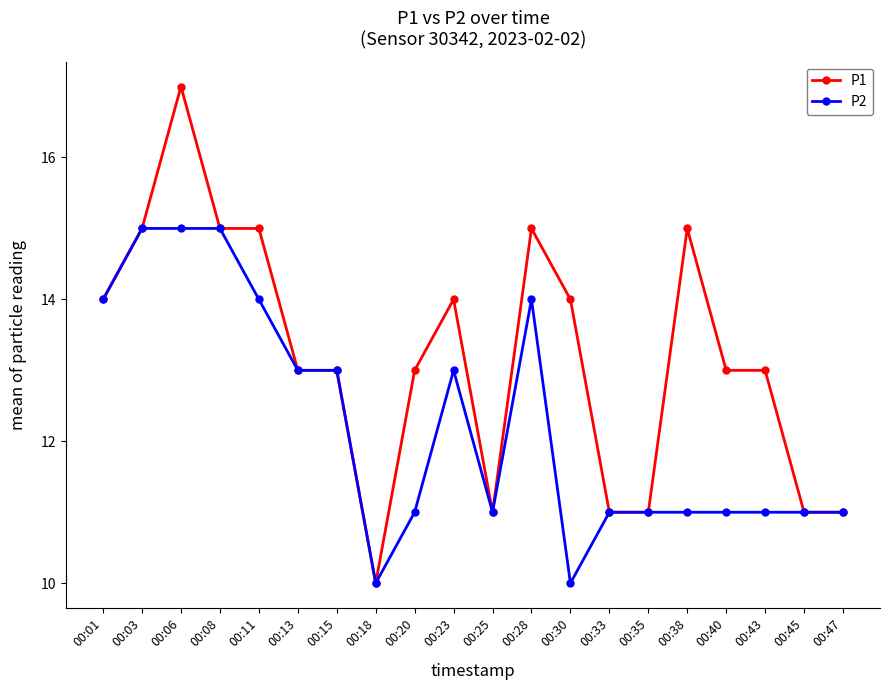

Reading left to right, what are all the values shown in this chart?

P1: 14	15	17	15	15	13	13	10	13	14	11	15	14	11	11	15	13	13	11	11
P2: 14	15	15	15	14	13	13	10	11	13	11	14	10	11	11	11	11	11	11	11